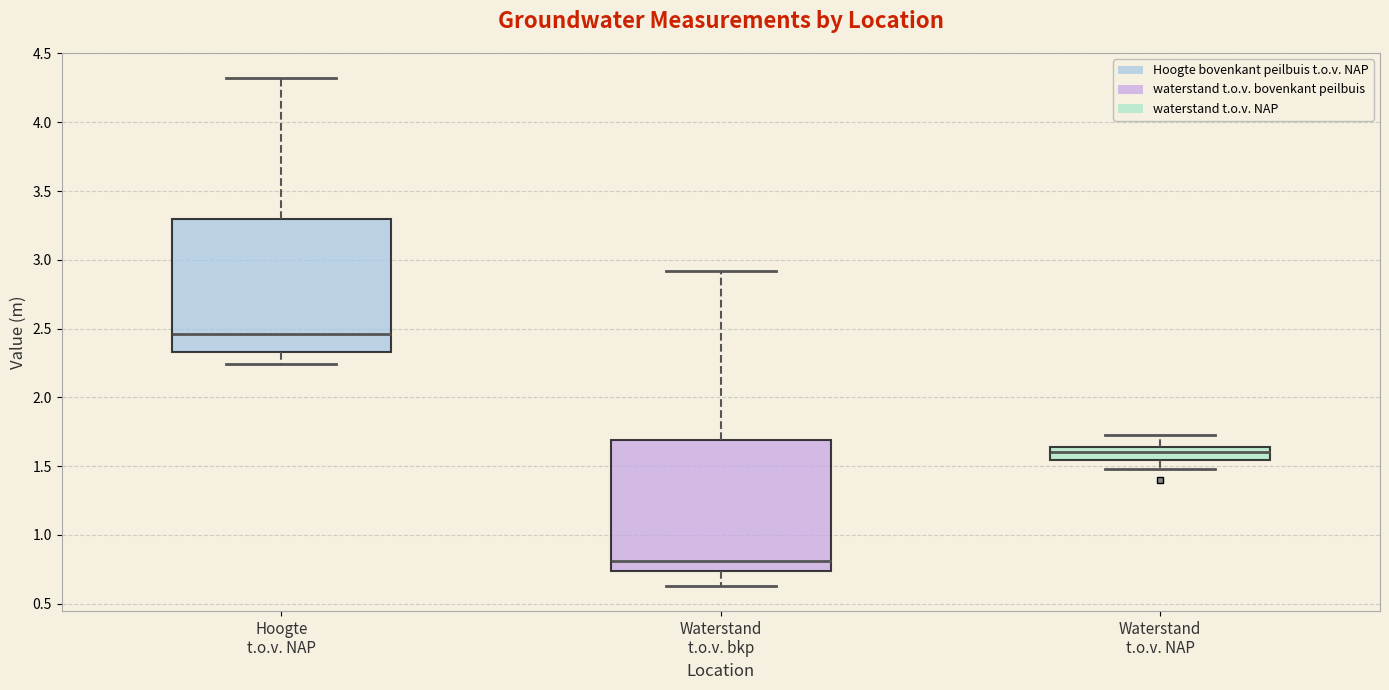

Reading left to right, read every box against the y-axis: the position of its median line, the range the box covers, and the ends of its whiskers. The values are not printed on the chart, so give them approximately, as read against the axis.

Hoogte t.o.v. NAP: median 2.45, box 2.35 to 3.30, whiskers 2.25 to 4.30
Waterstand t.o.v. bkp: median 0.80, box 0.75 to 1.70, whiskers 0.65 to 2.90
Waterstand t.o.v. NAP: median 1.60, box 1.55 to 1.65, whiskers 1.50 to 1.75